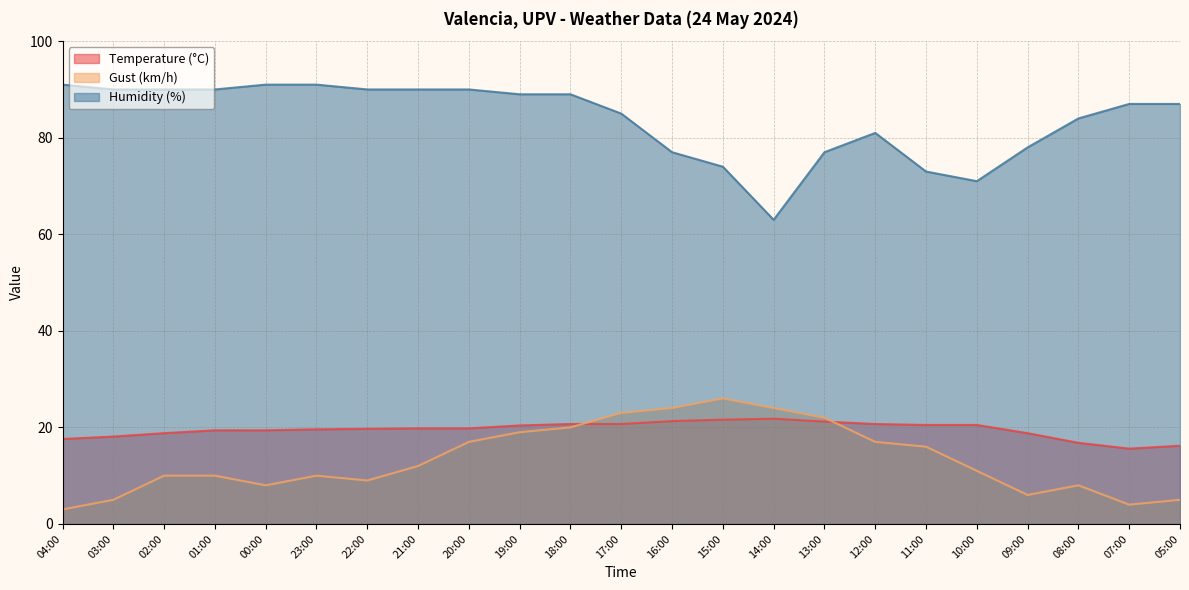

Which category has the highest value in the Gust (km/h) series?

15:00